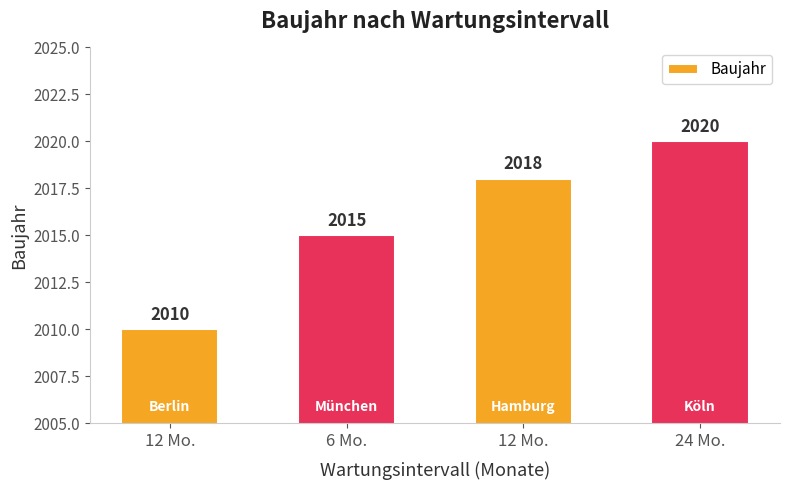

Are the bars horizontal?

No